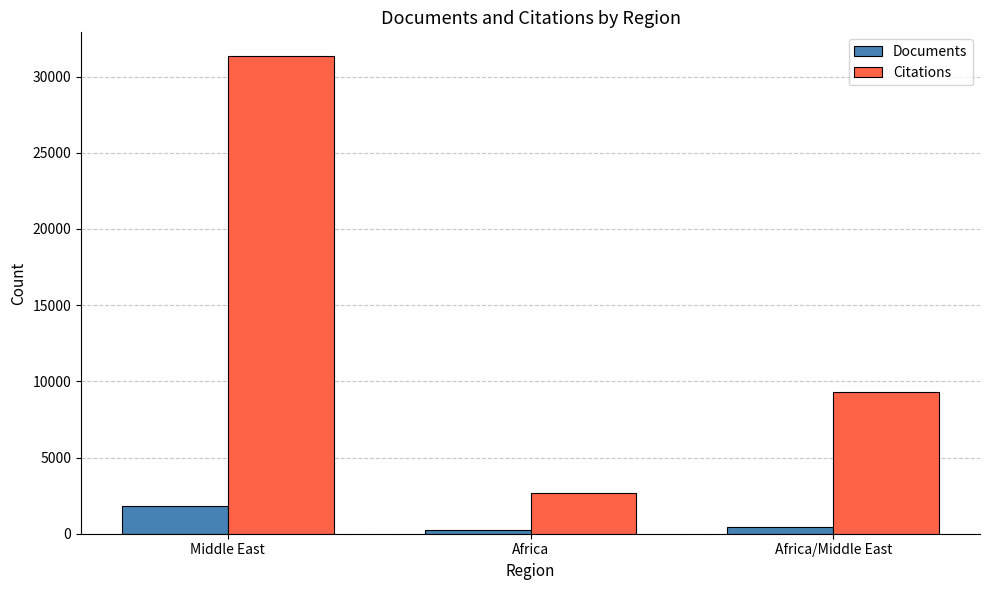

What is the sum of all Documents values?

2518